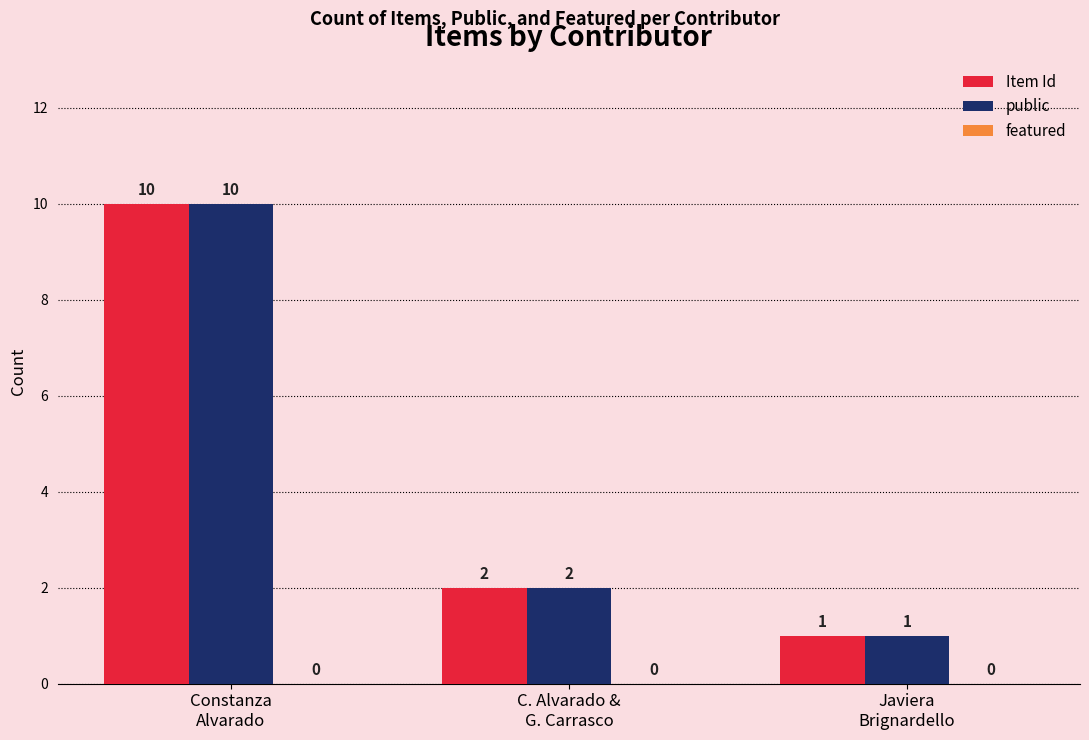

Count the public values in the range 1 to 10.

3